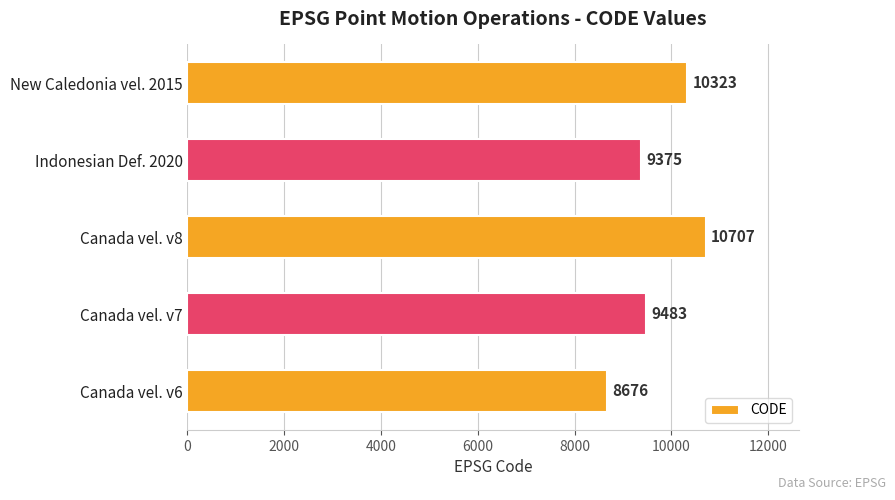

What is the smallest value displayed?

8676